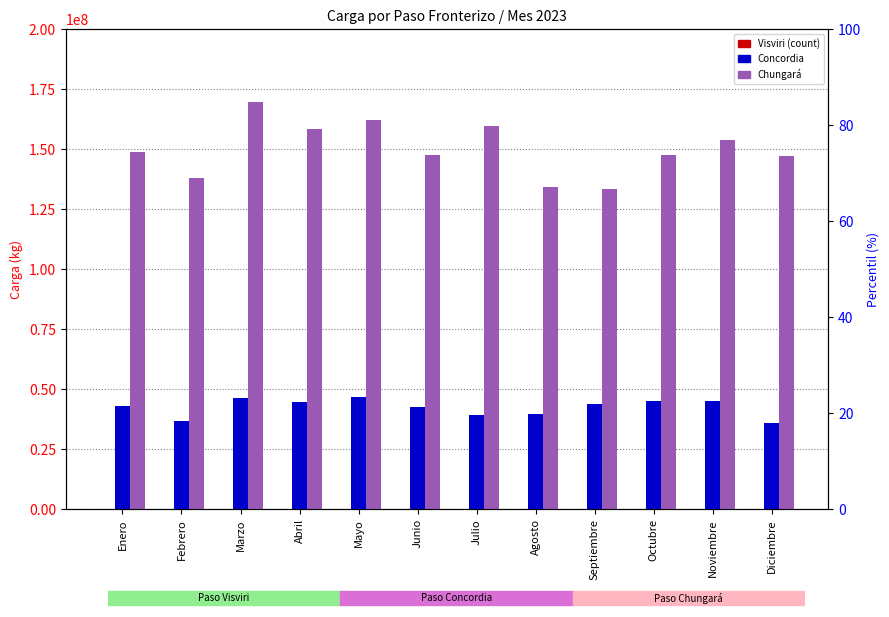

At how many categories does at least one series exceed 16815515?

12